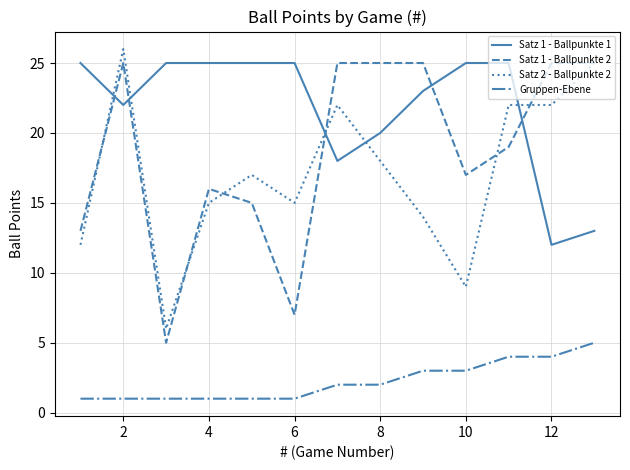

What is the greatest value displayed?

26